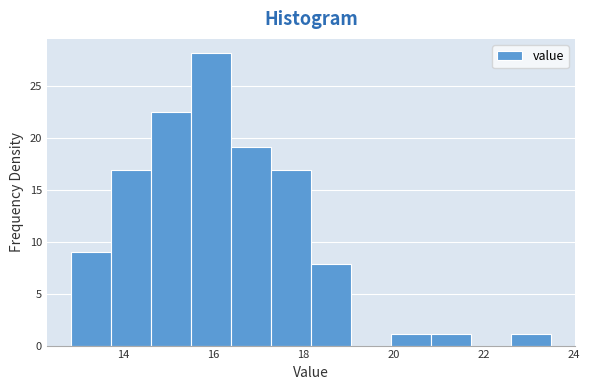

Reading left to right, transcribe this chart: for each bar, give the range it covers on the x-axis and its height. Neither the bar edges nor the heights are printed on the chart, so give them approximately, as read against the axes.

12.8 to 13.8: 9.0
13.8 to 14.6: 17.0
14.6 to 15.4: 22.5
15.4 to 16.4: 28.0
16.4 to 17.2: 19.0
17.2 to 18.2: 17.0
18.2 to 19.0: 8.0
19.0 to 20.0: 0
20.0 to 20.8: 1.0
20.8 to 21.8: 1.0
21.8 to 22.6: 0
22.6 to 23.6: 1.0